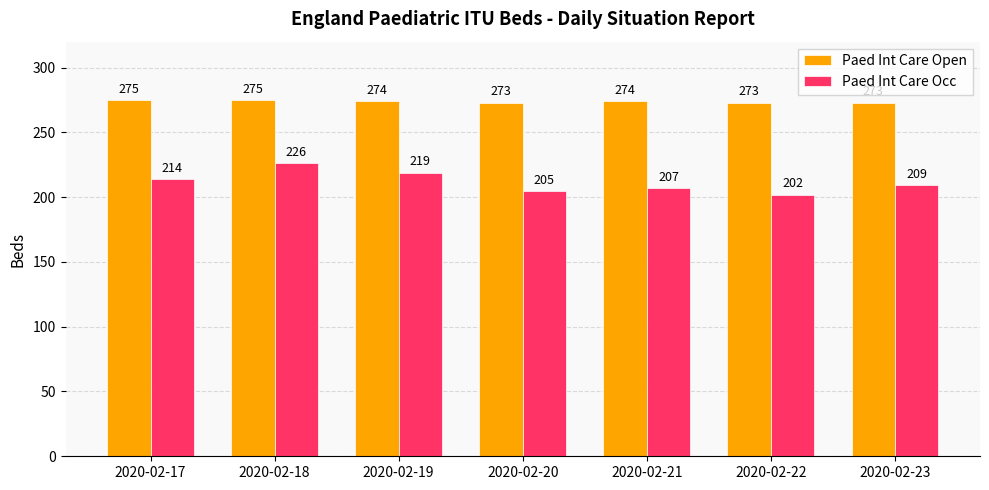

Does the chart contain stacked bars?

No